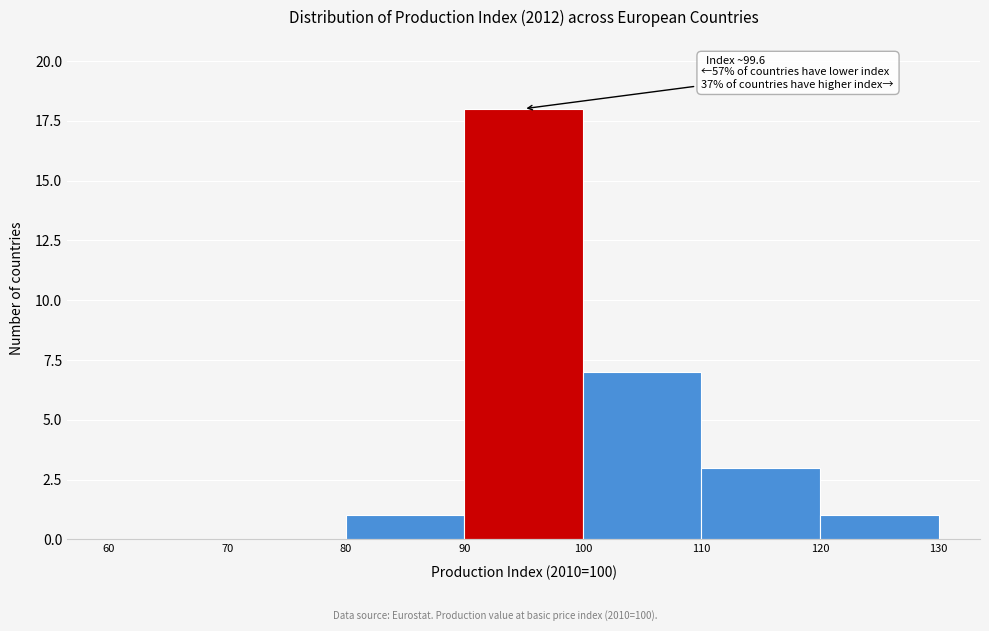

Over which range of the x-axis is the bar tallest?

90 to 100